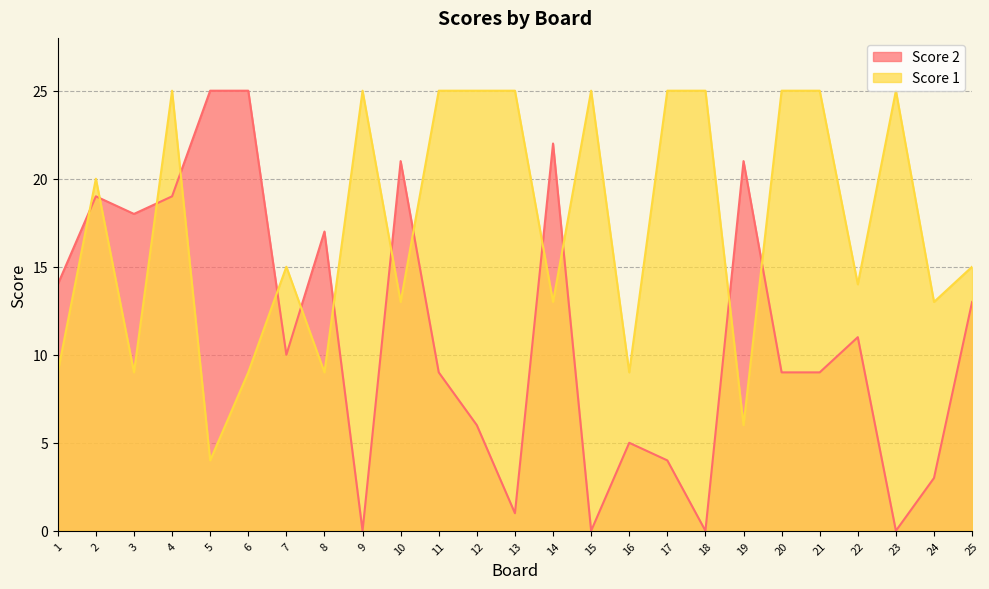

Count the number of categories in the chart.

25